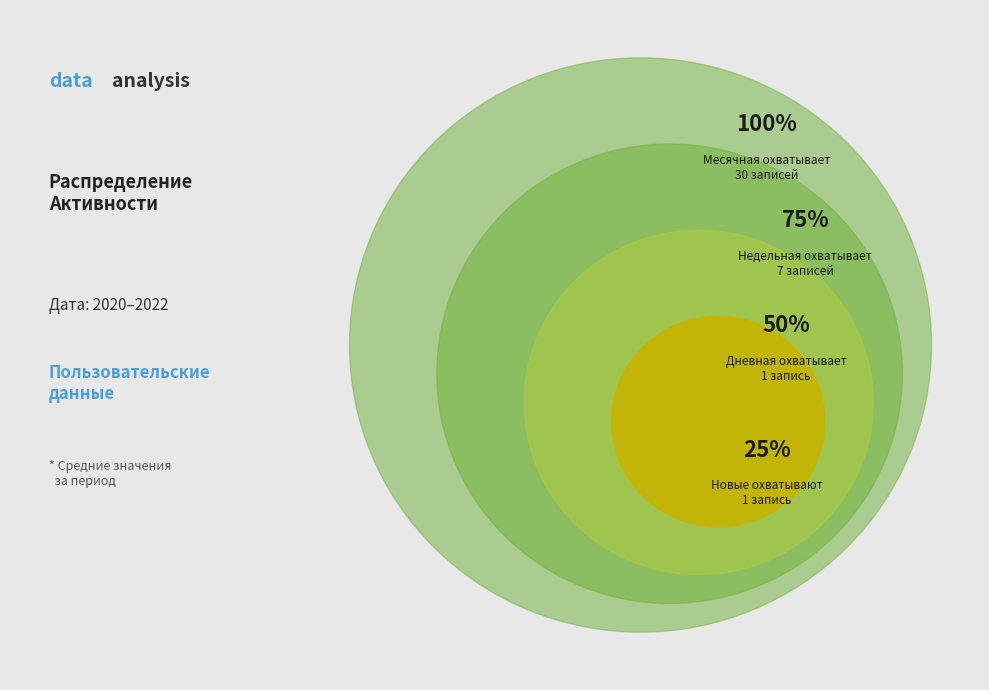

Which series has the largest range (max minus min)?

Дневная